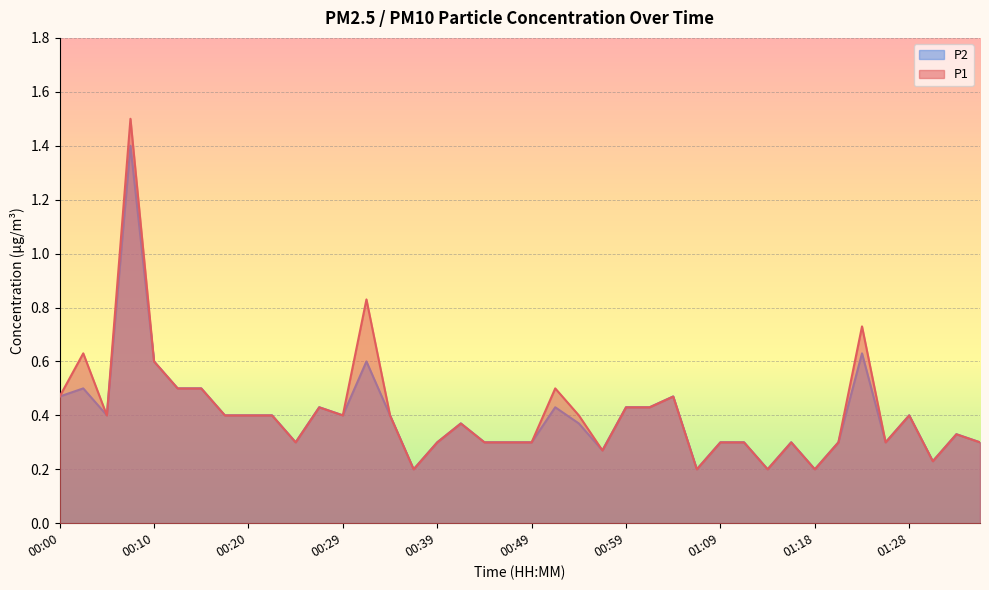

What is the difference between the maximum and minimum values in the P1 series?

1.3